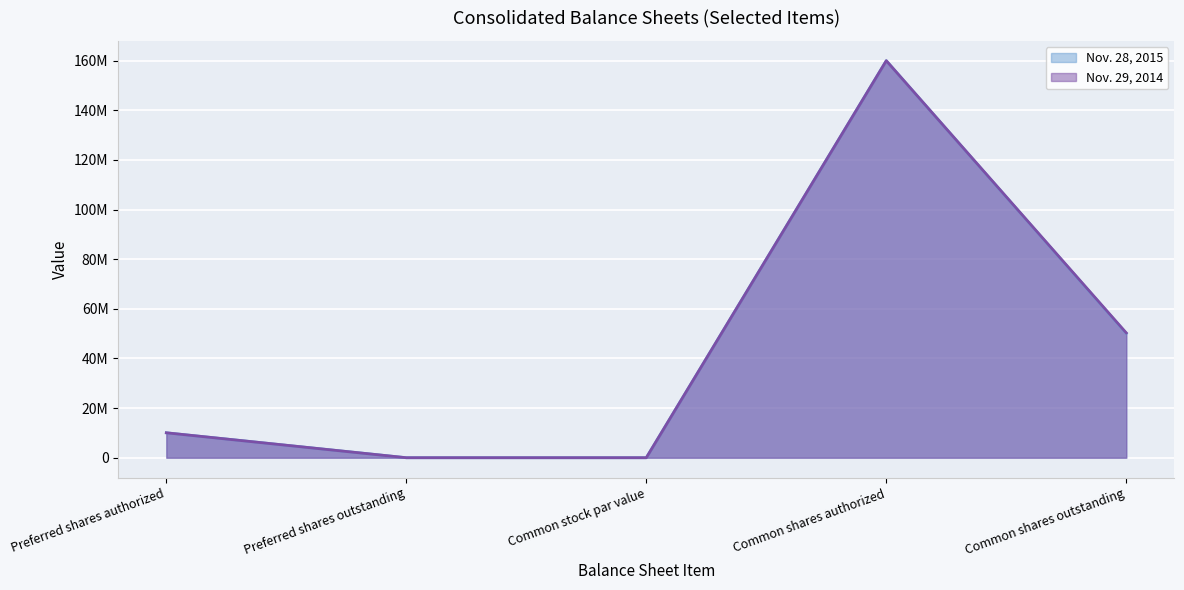

The Nov. 28, 2015 series shows 160000000 at Common shares authorized. True or false?

True